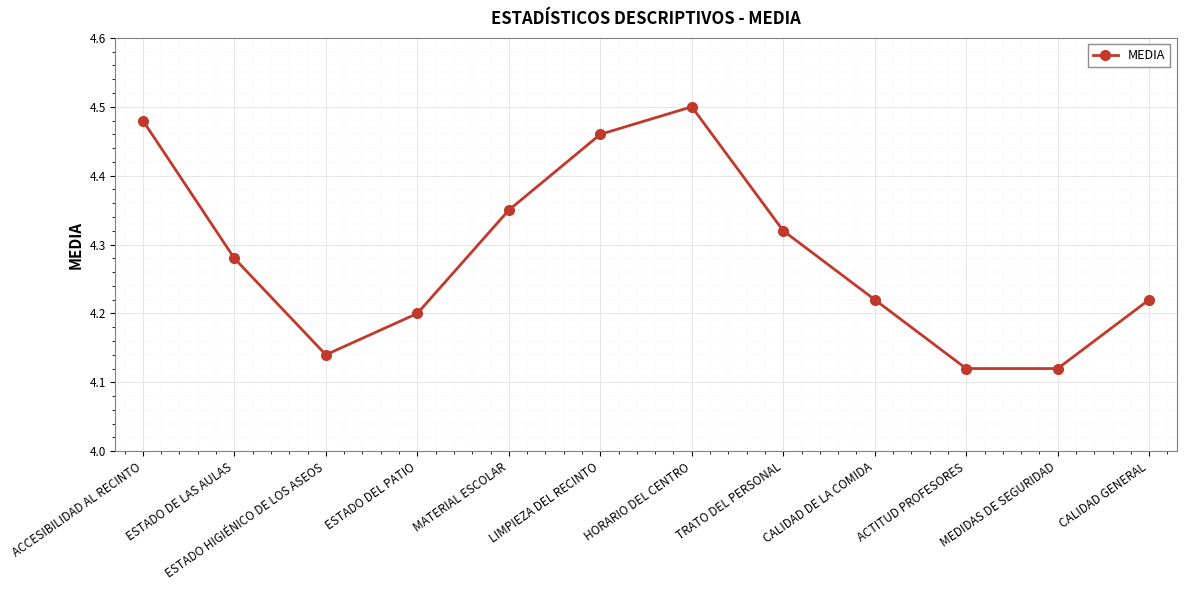

What is the label of the 1st point from the right?

CALIDAD GENERAL